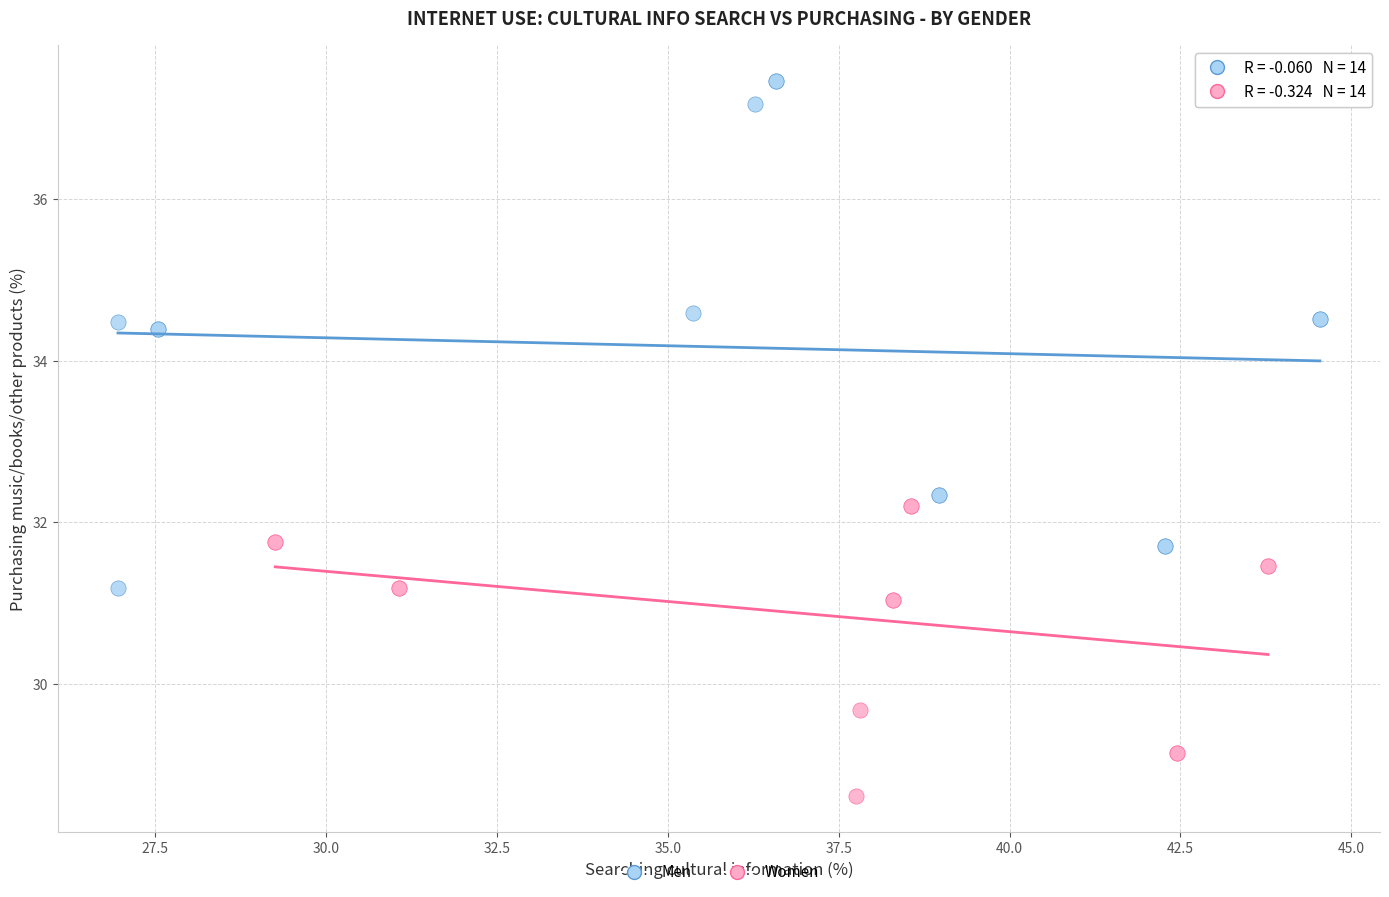

Which series contains the lowest Y value?

Women